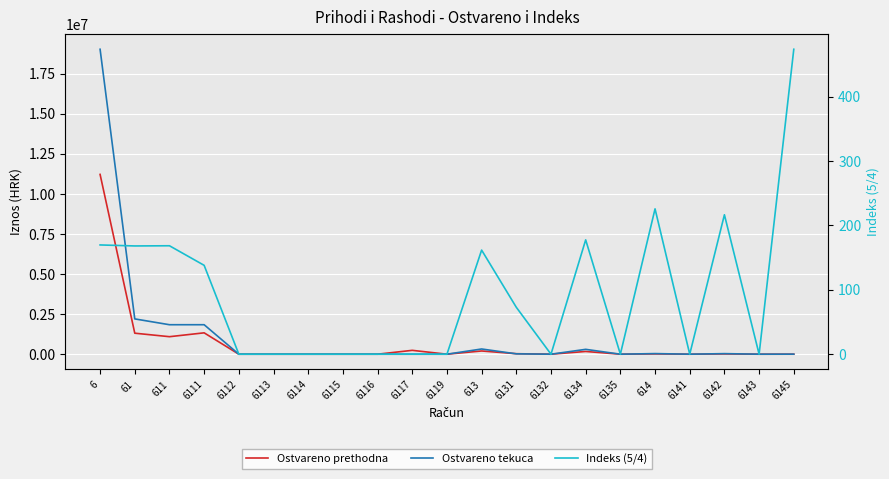

Which series has the largest total across all categories?

Ostvareno tekuca